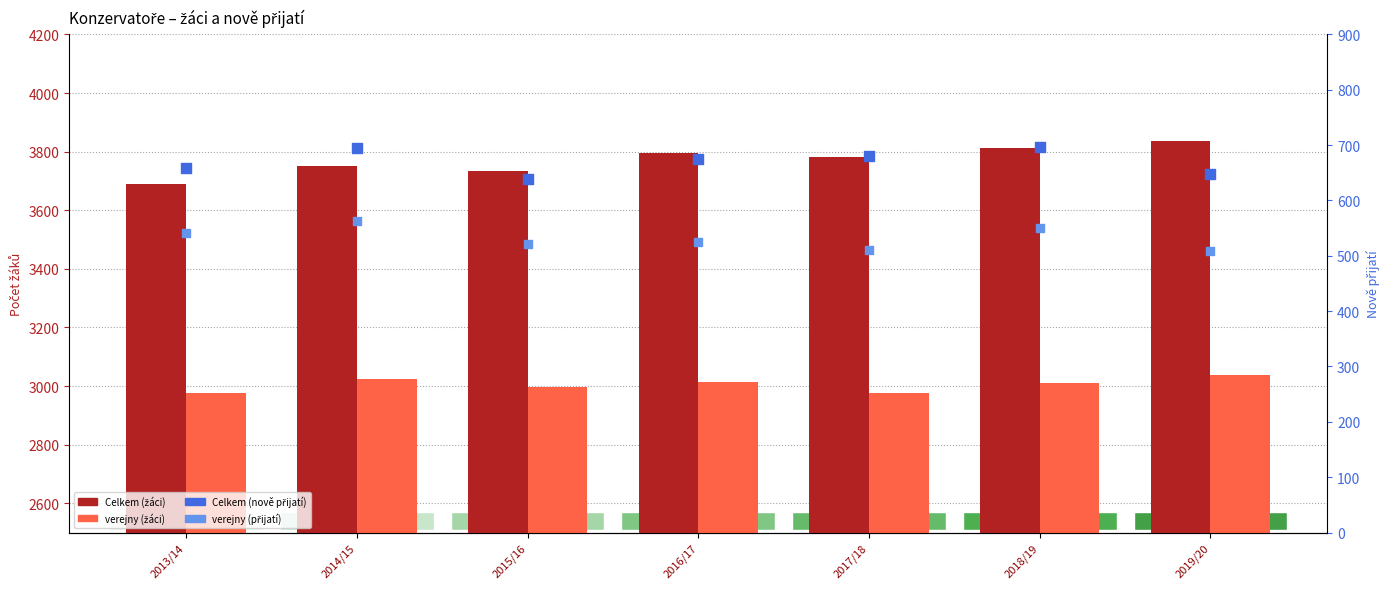

What is the total value across all series at 2013/14?

7865